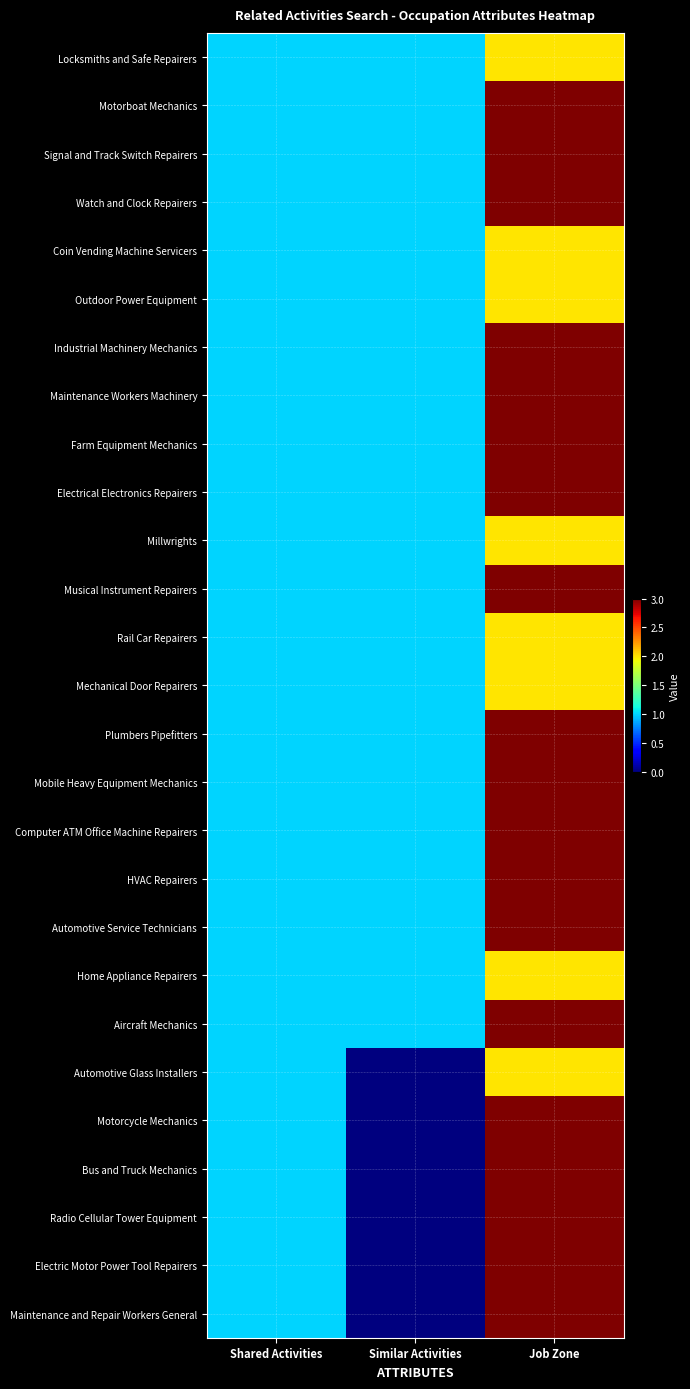

How many distinct data groups are displayed?

27